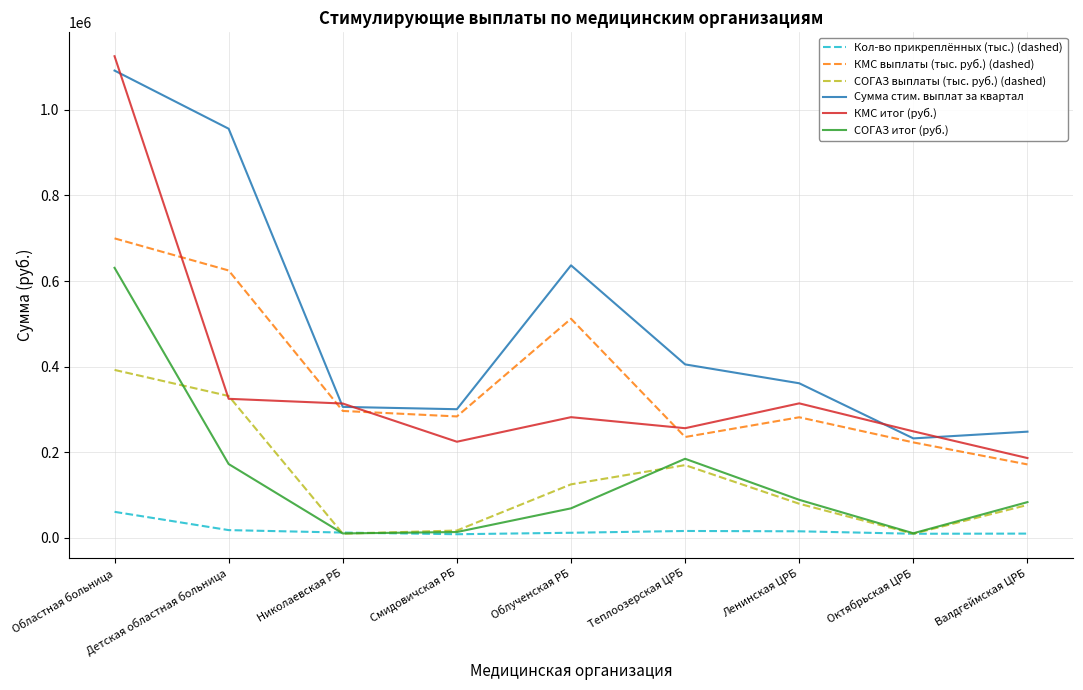

True or false: Сумма стим. выплат за квартал and СОГАЗ выплаты (тыс. руб.) (dashed) intersect in this chart.

False